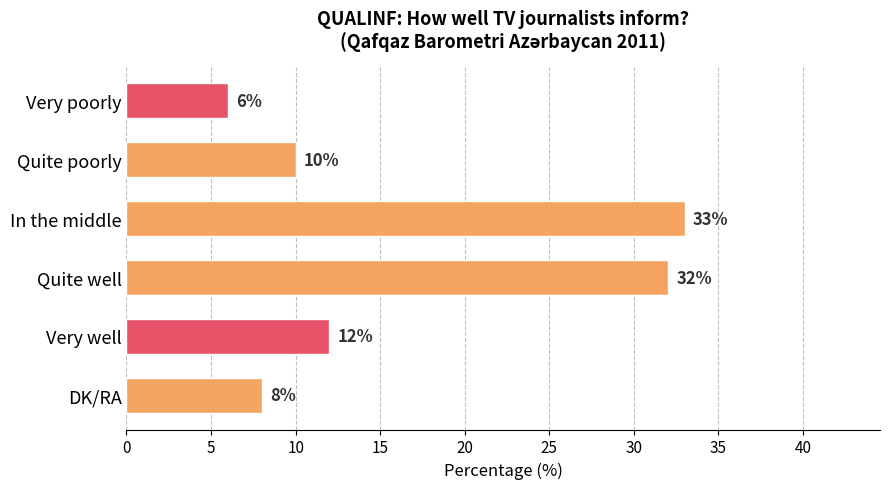

True or false: the data shows 6 at Very poorly.

True